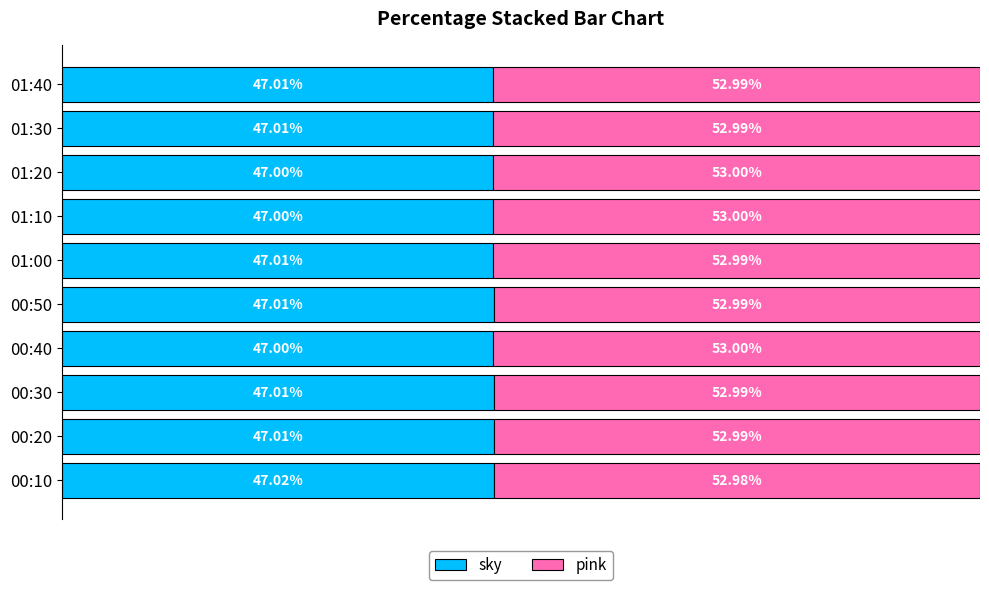

What is the sum of all pink values?

529.9